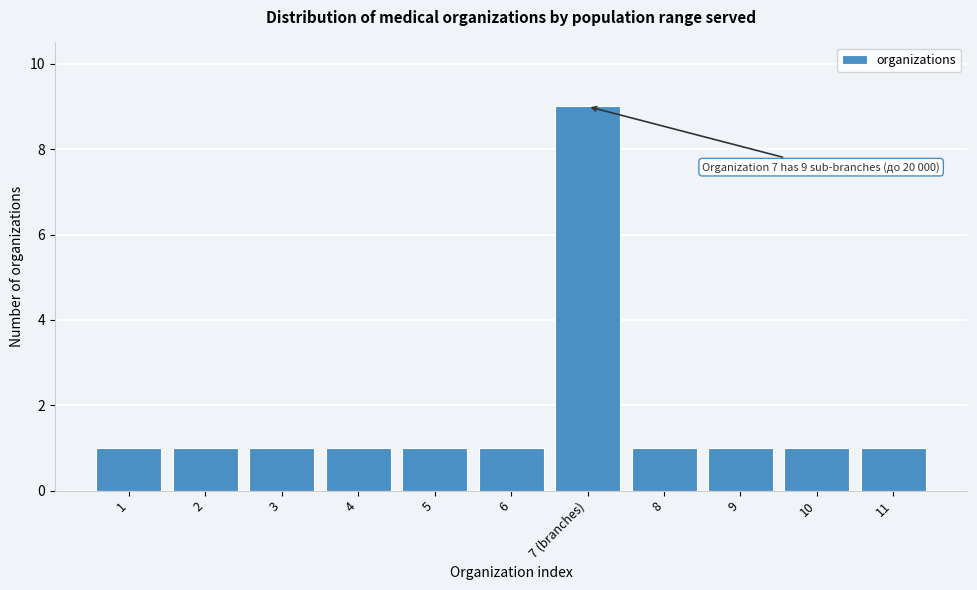

Reading left to right, transcribe all the data shown in this chart.

1	1	1	1	1	1	9	1	1	1	1